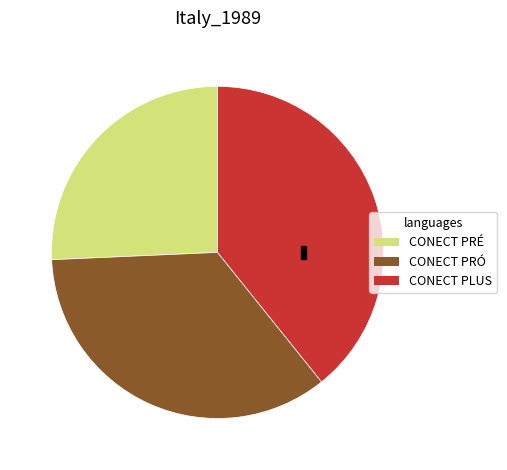

Is it true that CONECT PRÓ is 35% of the pie?

True